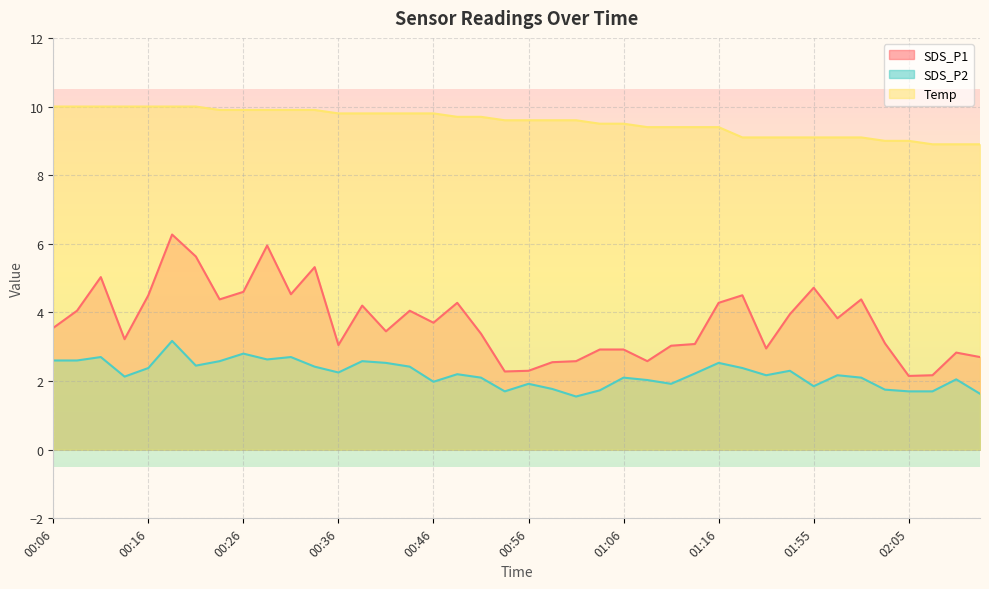

What position from the left is 00:21?

7